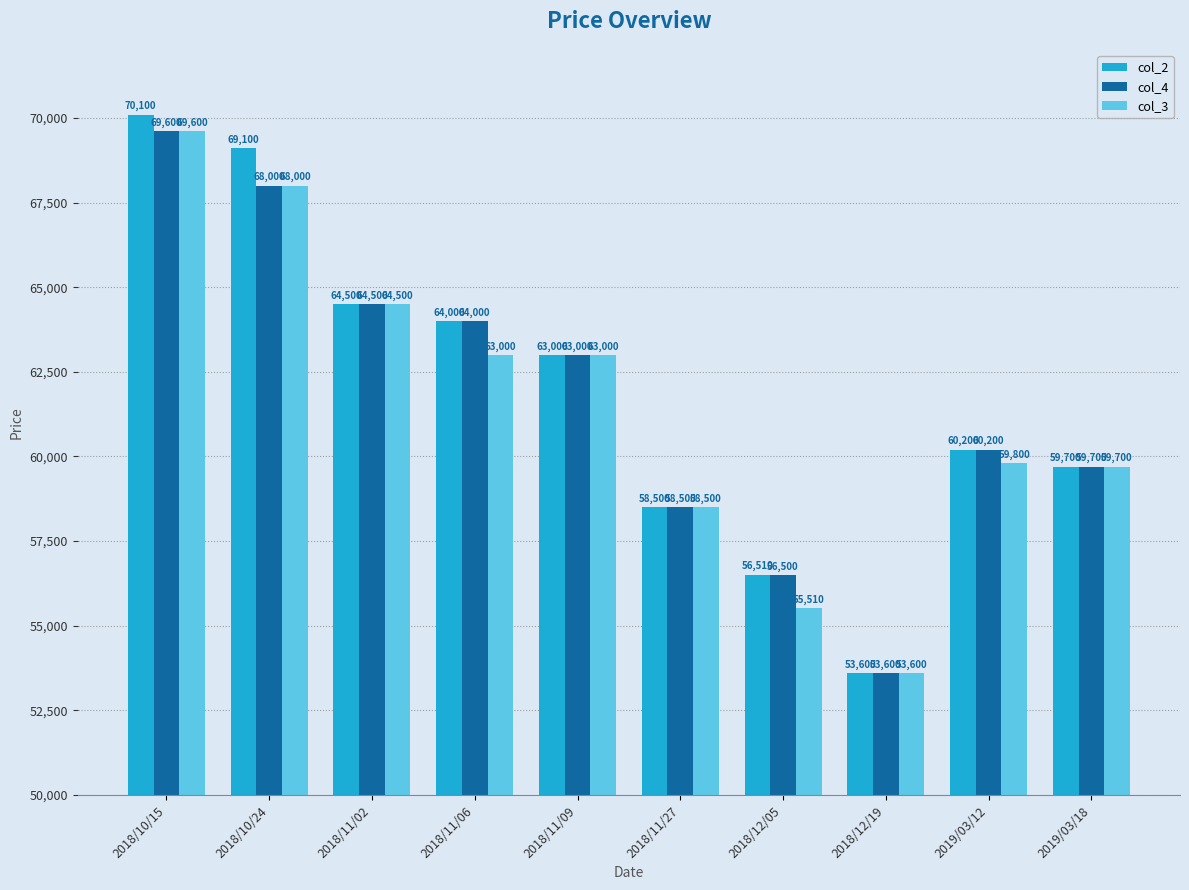

The col_4 series shows 44590 at 2018/10/24. True or false?

False